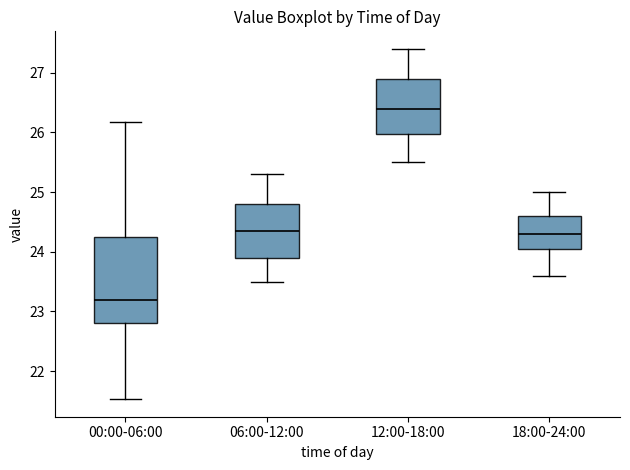

Reading left to right, read every box against the y-axis: the position of its median line, the range the box covers, and the ends of its whiskers. The values are not printed on the chart, so give them approximately, as read against the axis.

00:00-06:00: median 23.2, box 22.8 to 24.2, whiskers 21.5 to 26.2
06:00-12:00: median 24.4, box 23.9 to 24.8, whiskers 23.5 to 25.3
12:00-18:00: median 26.4, box 26.0 to 26.9, whiskers 25.5 to 27.4
18:00-24:00: median 24.3, box 24.1 to 24.6, whiskers 23.6 to 25.0